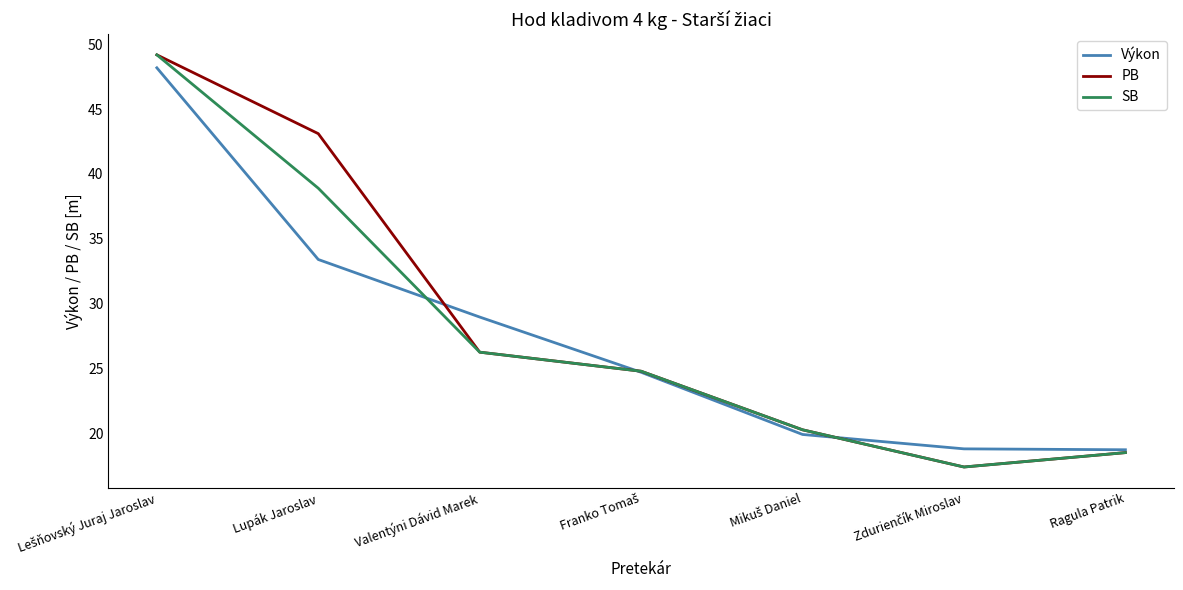

Is this an area chart (filled region under the line)?

No